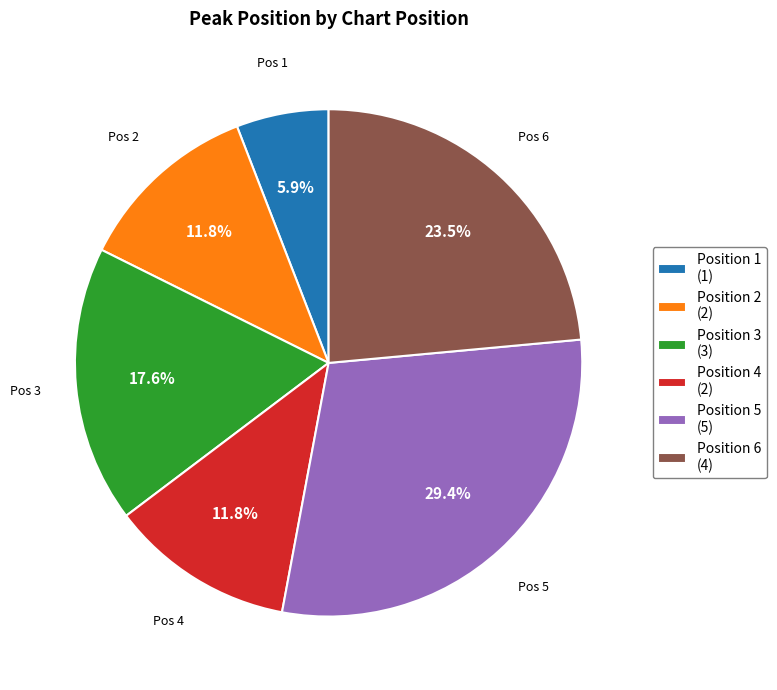

Combined, do Position 6 (4) and Position 3 (3) account for over 50%?

No